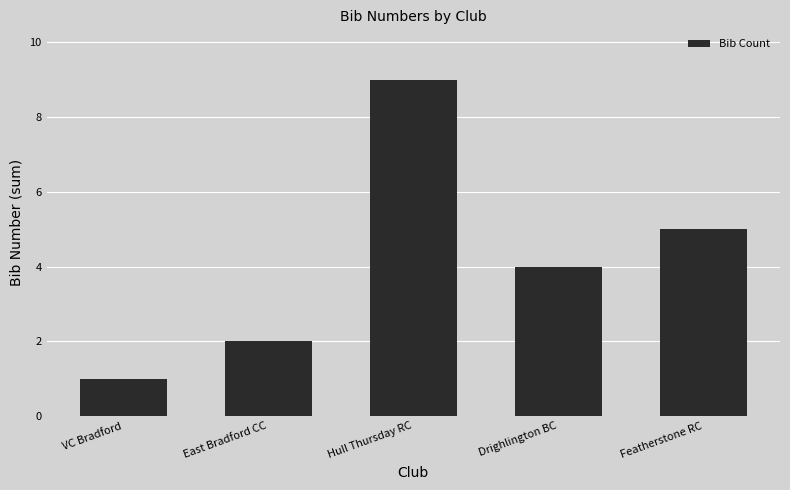

What is the label of the 1st bar from the right?

Featherstone RC